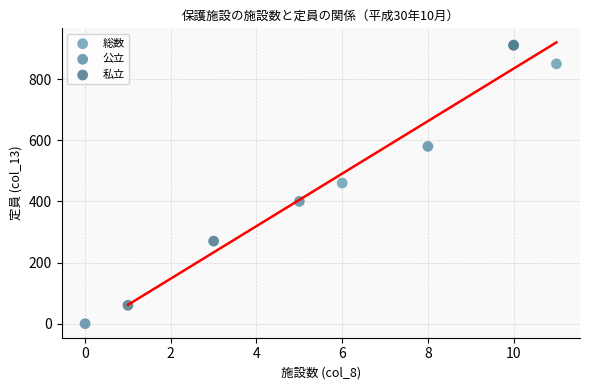

Which series contains the lowest Y value?

公立